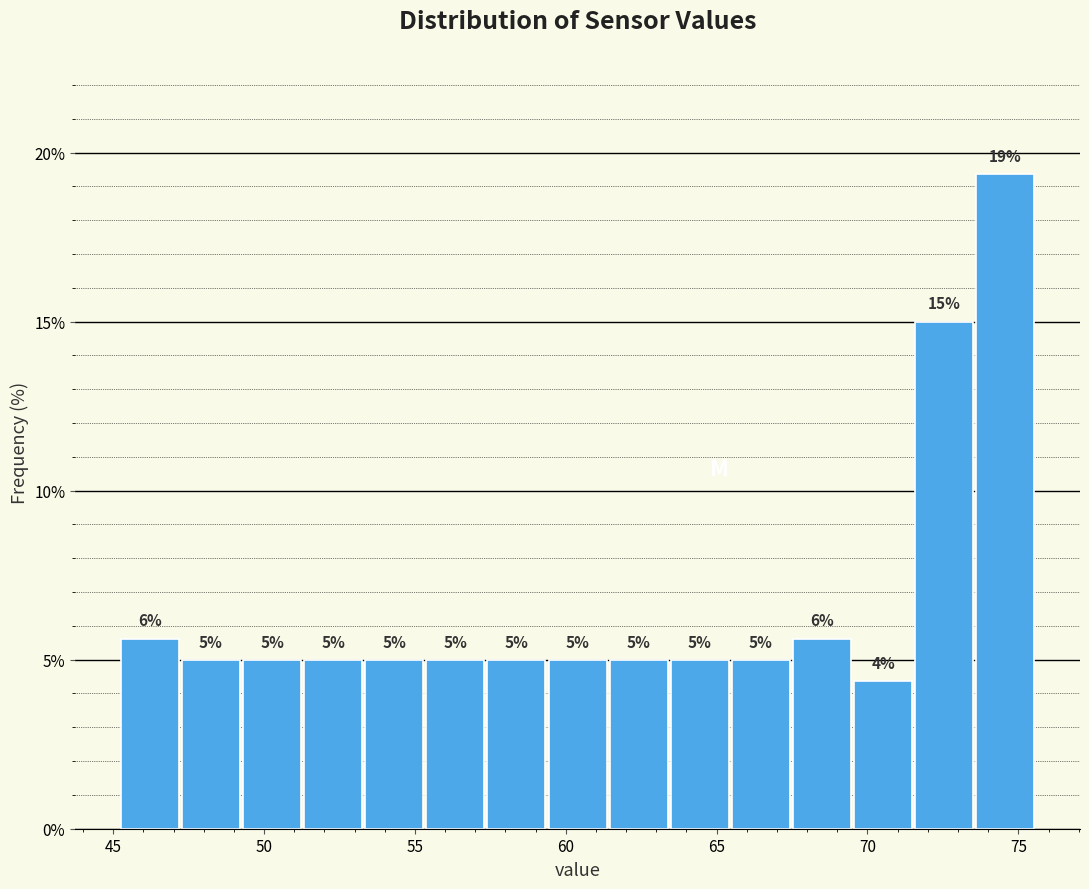

Over which range of the x-axis is the bar tallest?

73.5 to 75.5